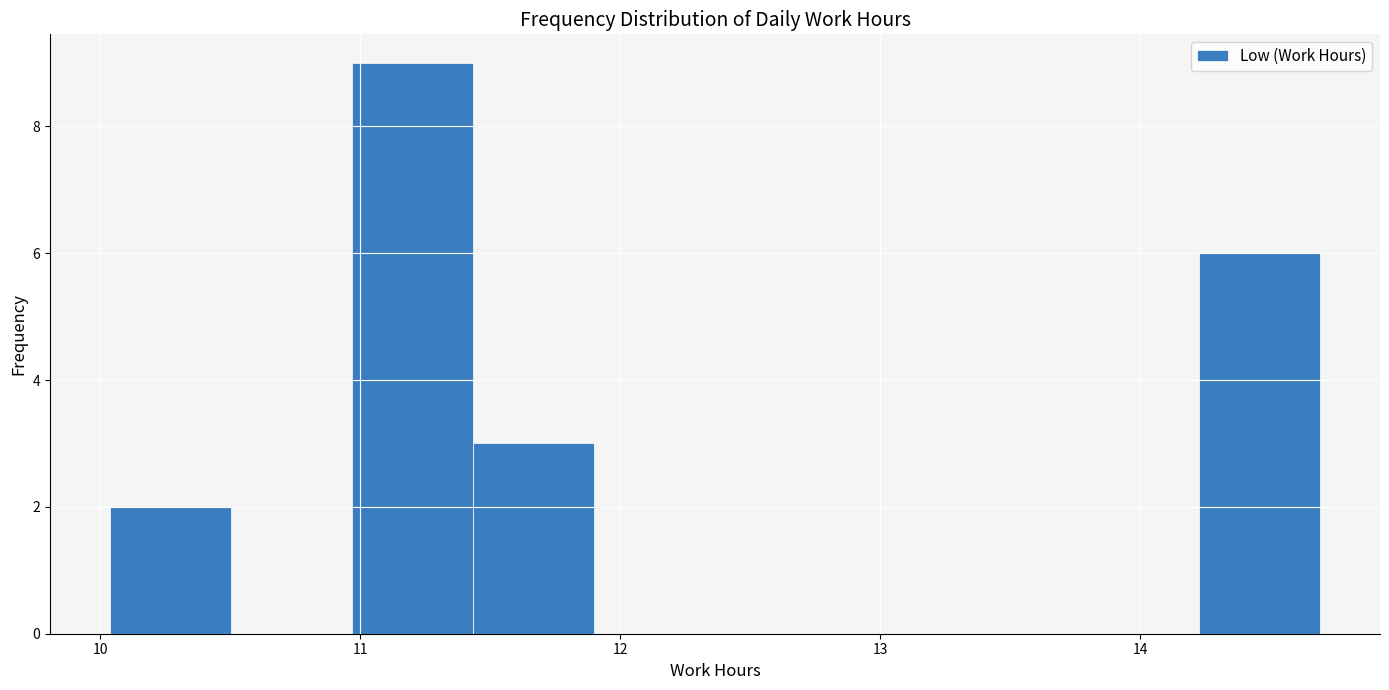

Which range on the x-axis has the tallest bar?

11.0 to 11.4